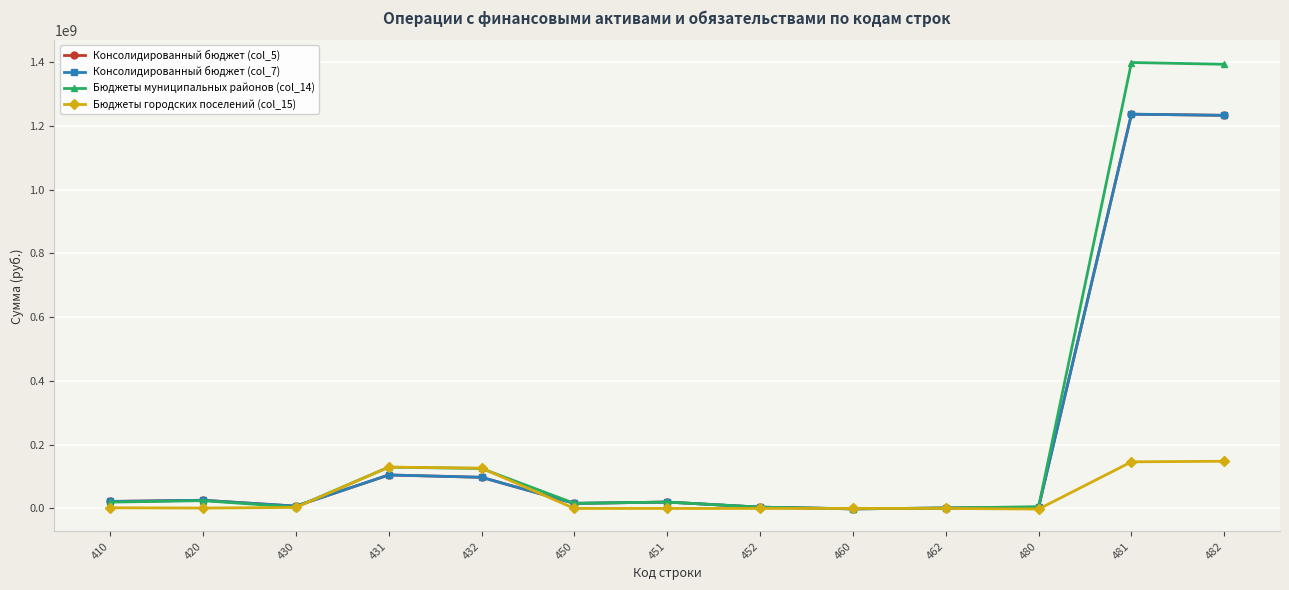

Between 410 and 431, which is larger?

431